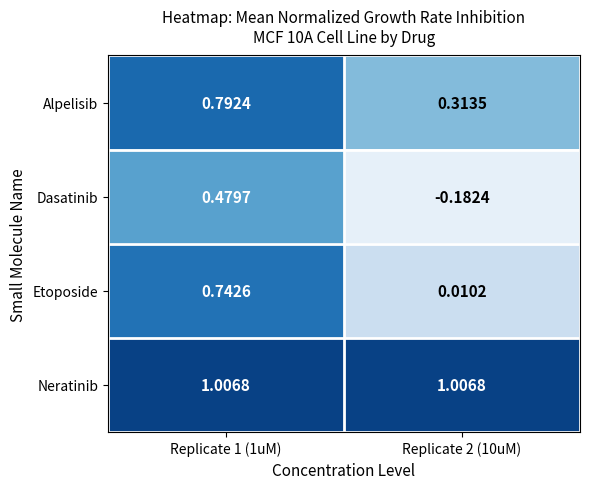

How many series are shown in this chart?

4